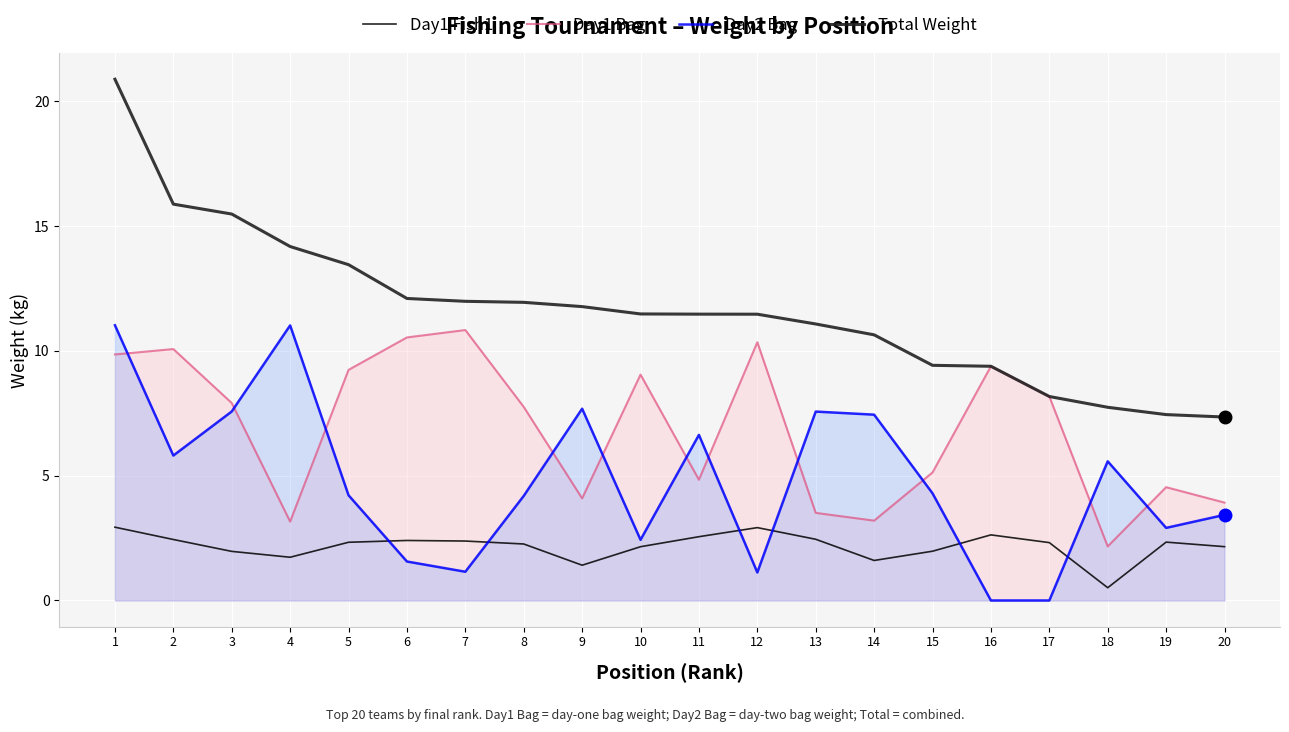

What is the average value of the Day1 Fish1 series?

2.2